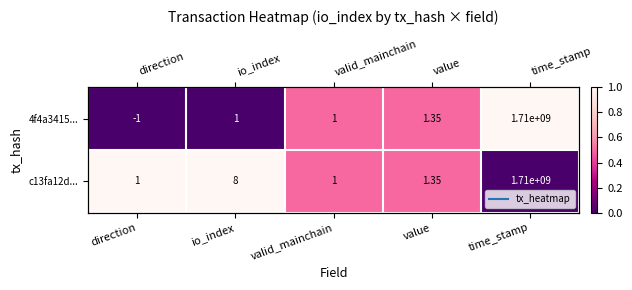

Count the 4f4a3415... values in the range 0 to 1.

5